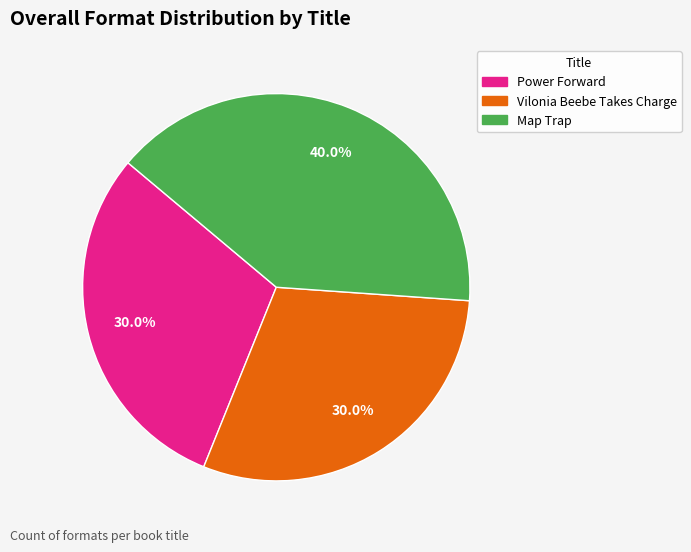

Is there a majority slice in this chart?

No